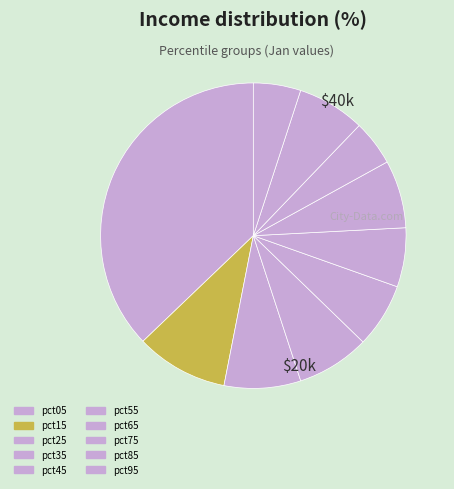

What percentage is the pct85 slice, to the nearest percent?

7%